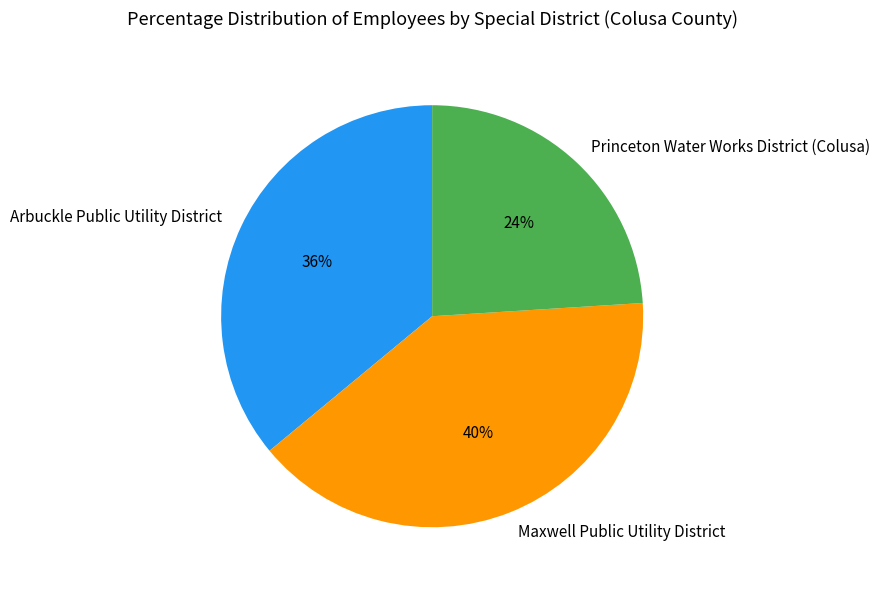

How many slices are in this pie chart?

3